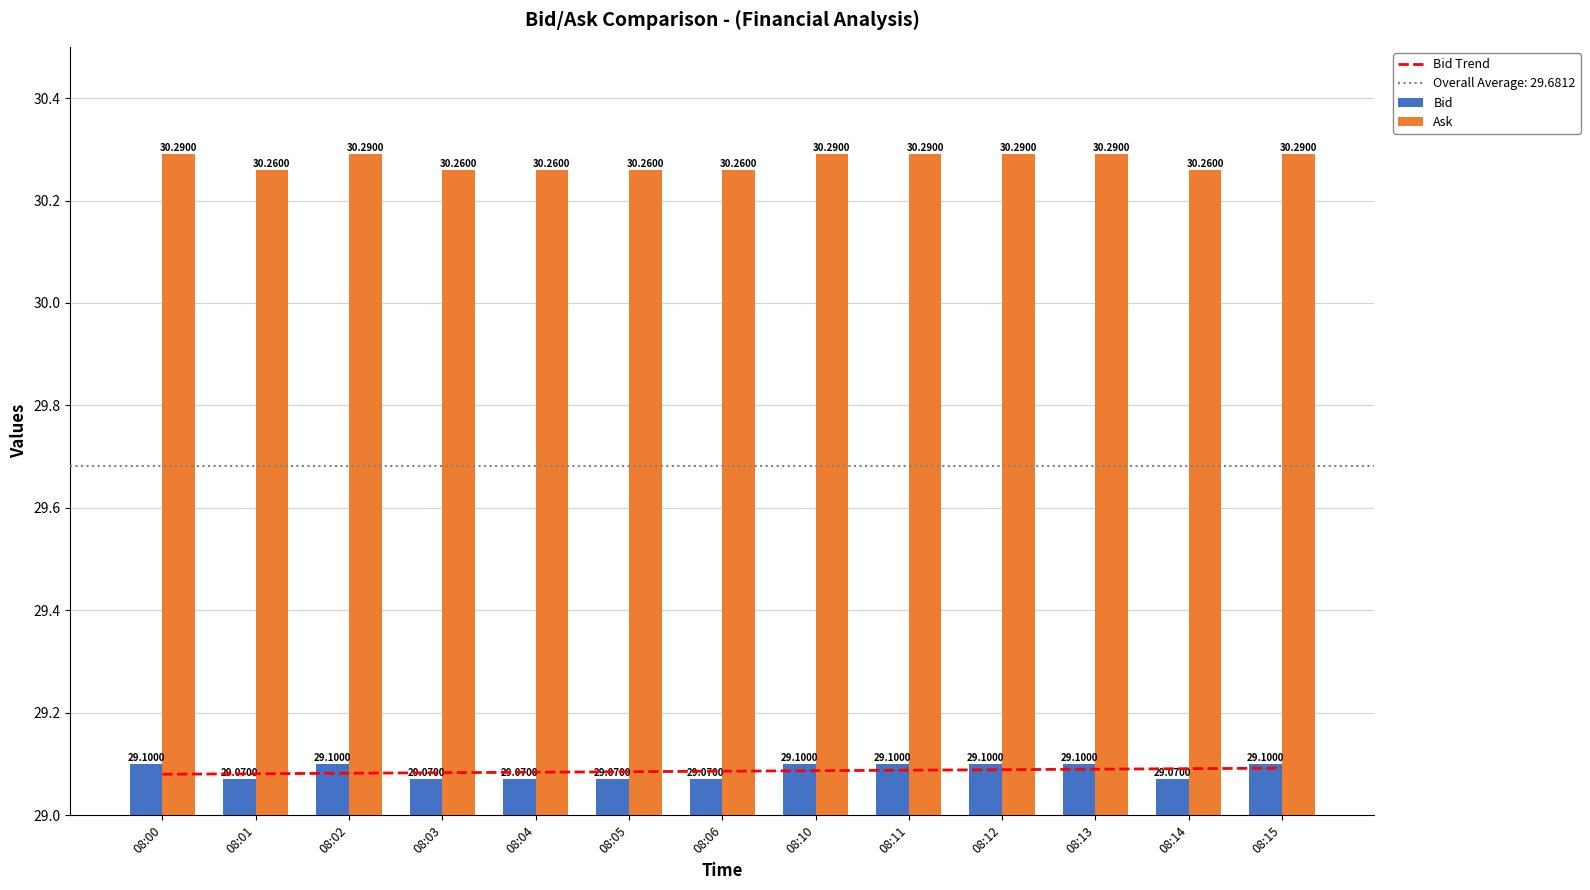

Is it true that Ask equals 30.3 at 08:11?

True